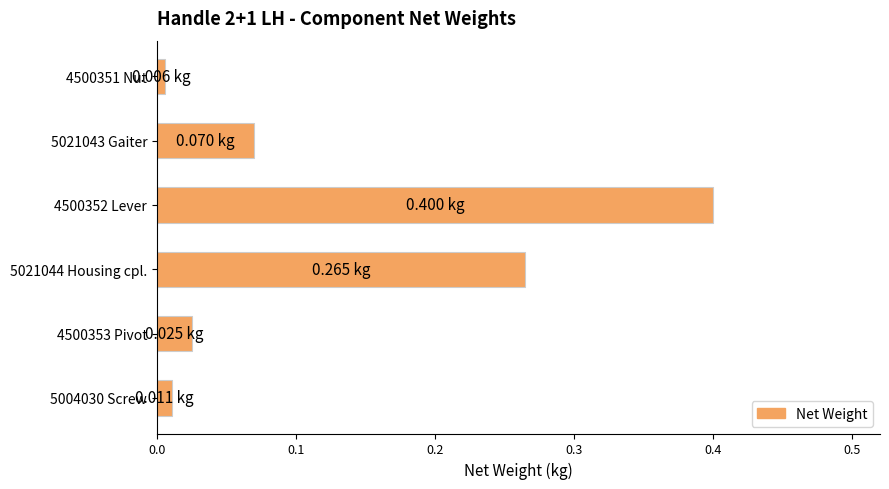

How many categories are shown in the chart?

6